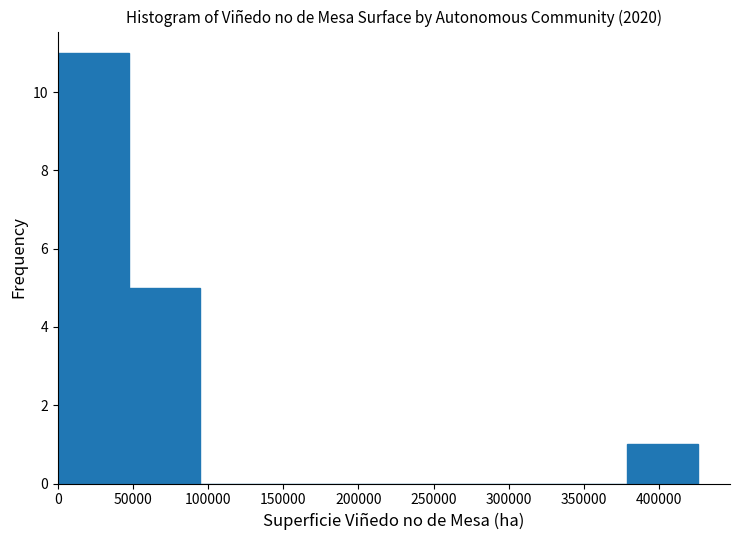

Reading left to right, transcribe this chart: for each bar, give the range it covers on the x-axis and its height. Neither the bar edges nor the heights are printed on the chart, so give them approximately, as read against the axes.

0 to 45000: 11
45000 to 95000: 5
95000 to 140000: 0
140000 to 190000: 0
190000 to 235000: 0
235000 to 285000: 0
285000 to 330000: 0
330000 to 380000: 0
380000 to 425000: 1